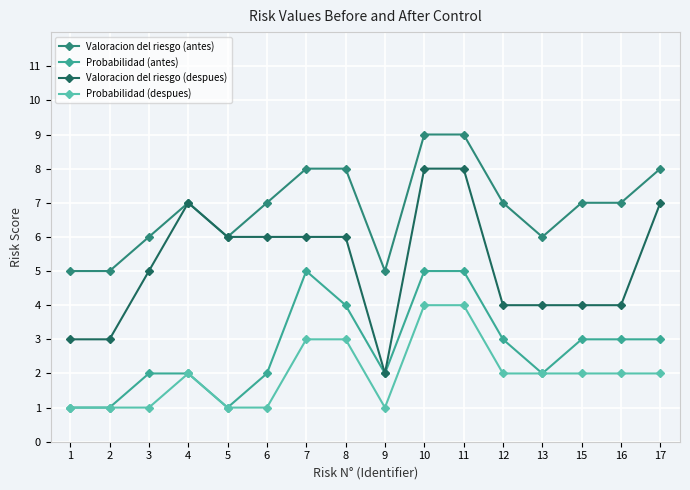

List the series in order of their overall mean, lowest first.

Probabilidad (despues), Probabilidad (antes), Valoracion del riesgo (despues), Valoracion del riesgo (antes)